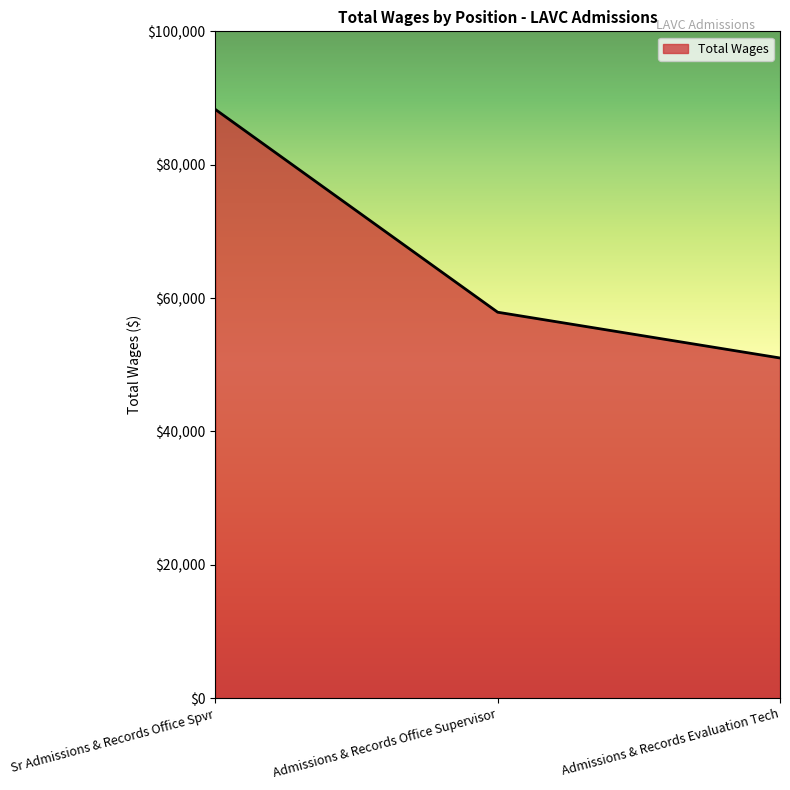

What is the change in value from Admissions & Records Office Supervisor to Admissions & Records Evaluation Tech?

-6865